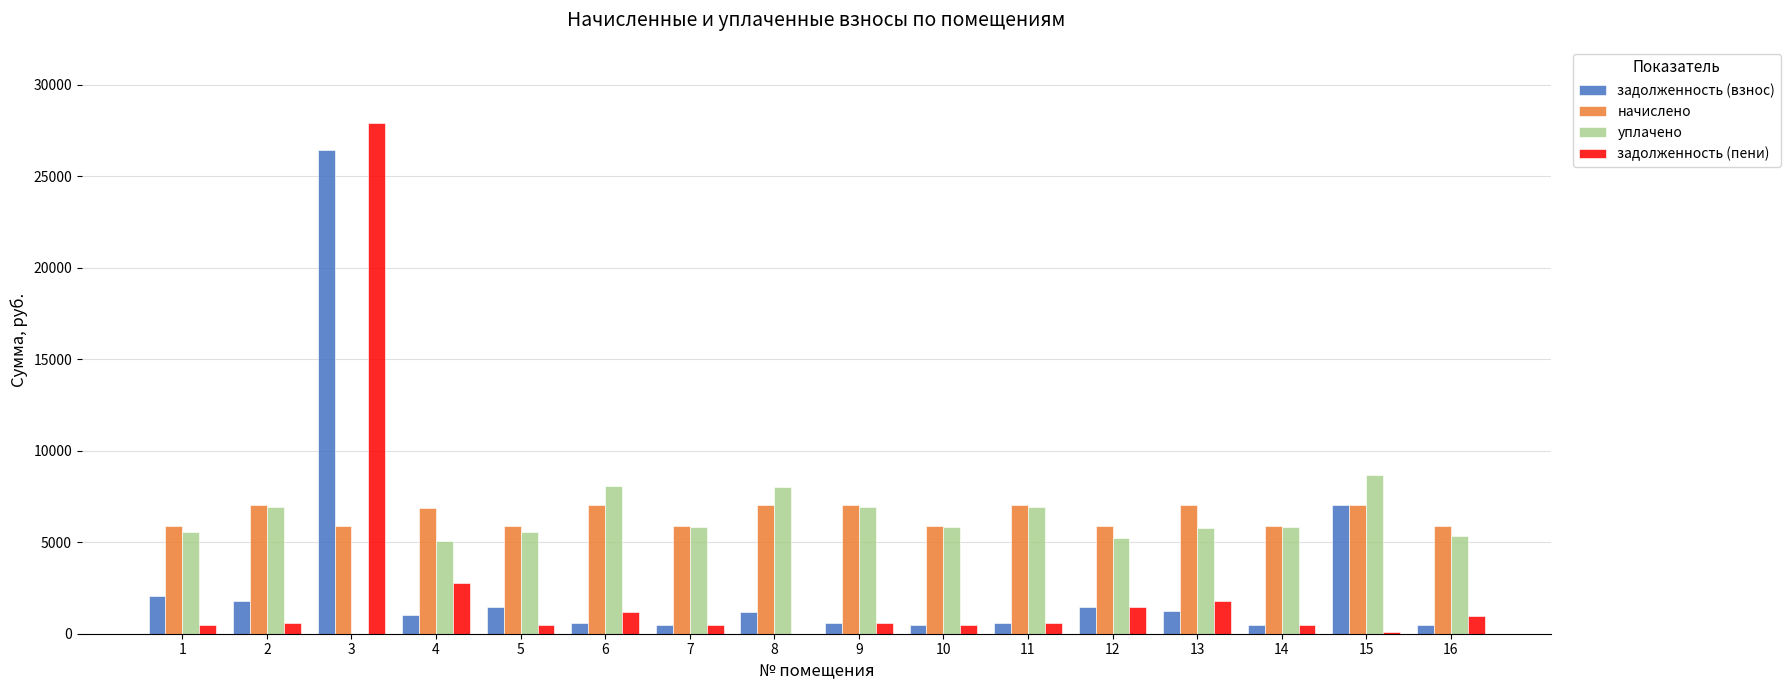

Is the value of начислено at 10 greater than the value of задолженность (пени) at 6?

Yes